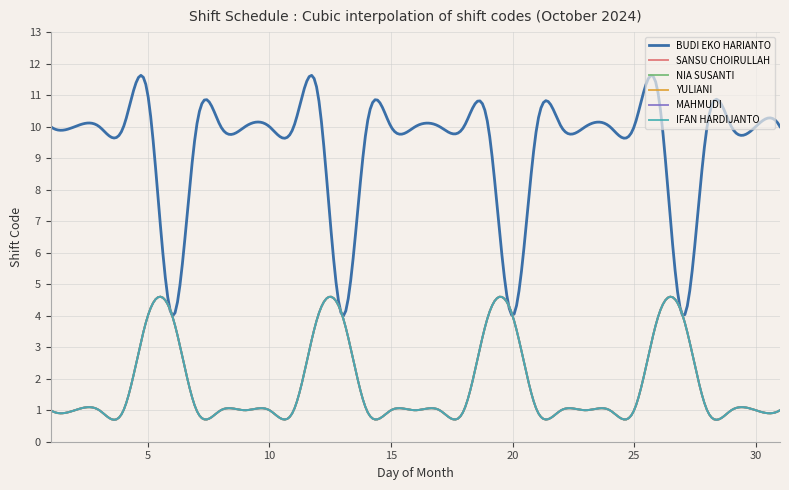

What is the value of the IFAN HARDIJANTO point at the 21st from the left?

1